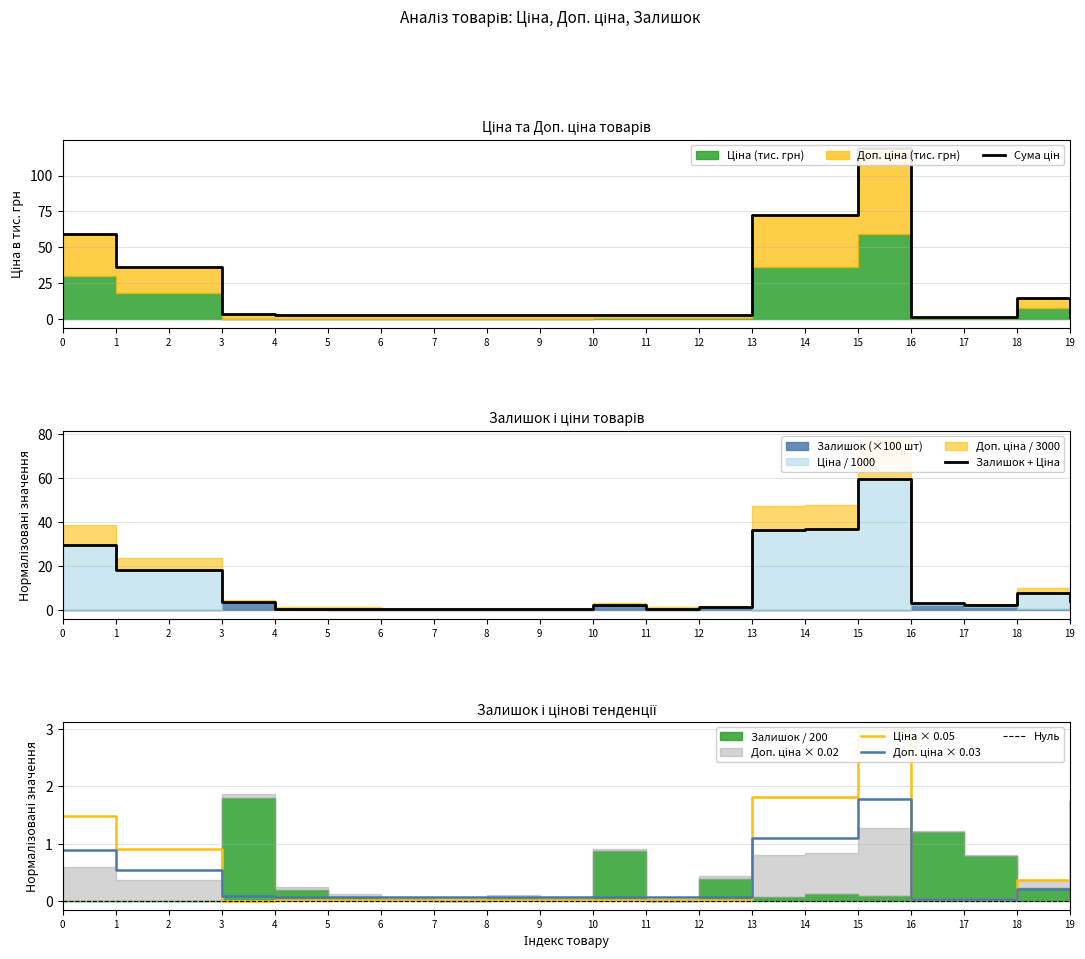

What is the total value across all series at 9?

0.1